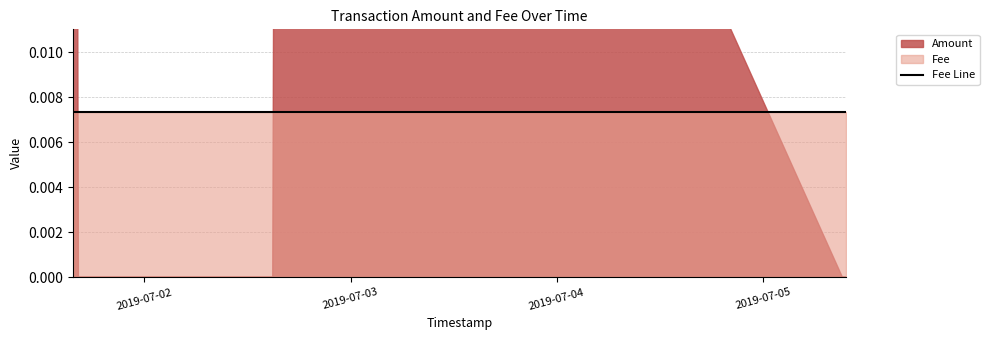

Between 2019-07-05 09:39:49 and 2019-07-02 15:23:56, which is larger?

2019-07-02 15:23:56